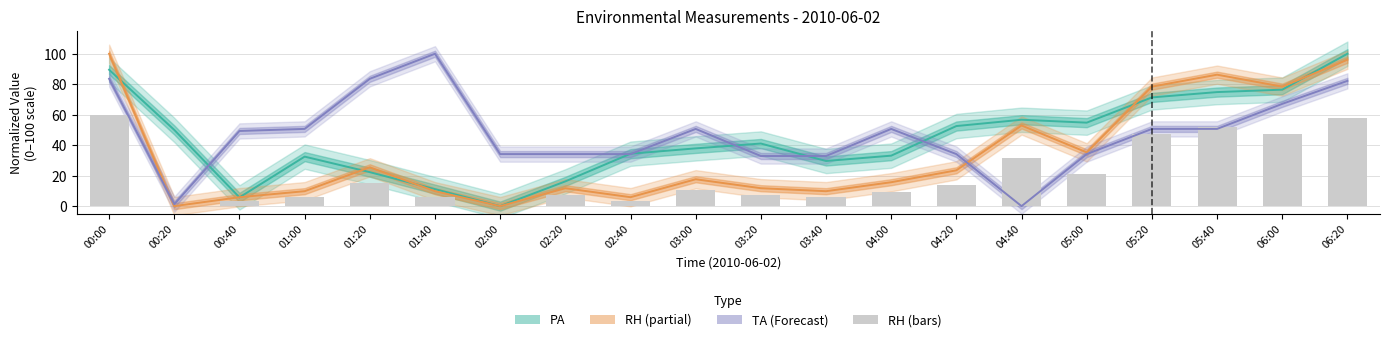

What is the value of the PA (Estimate) bar at the 8th from the left?

16.2